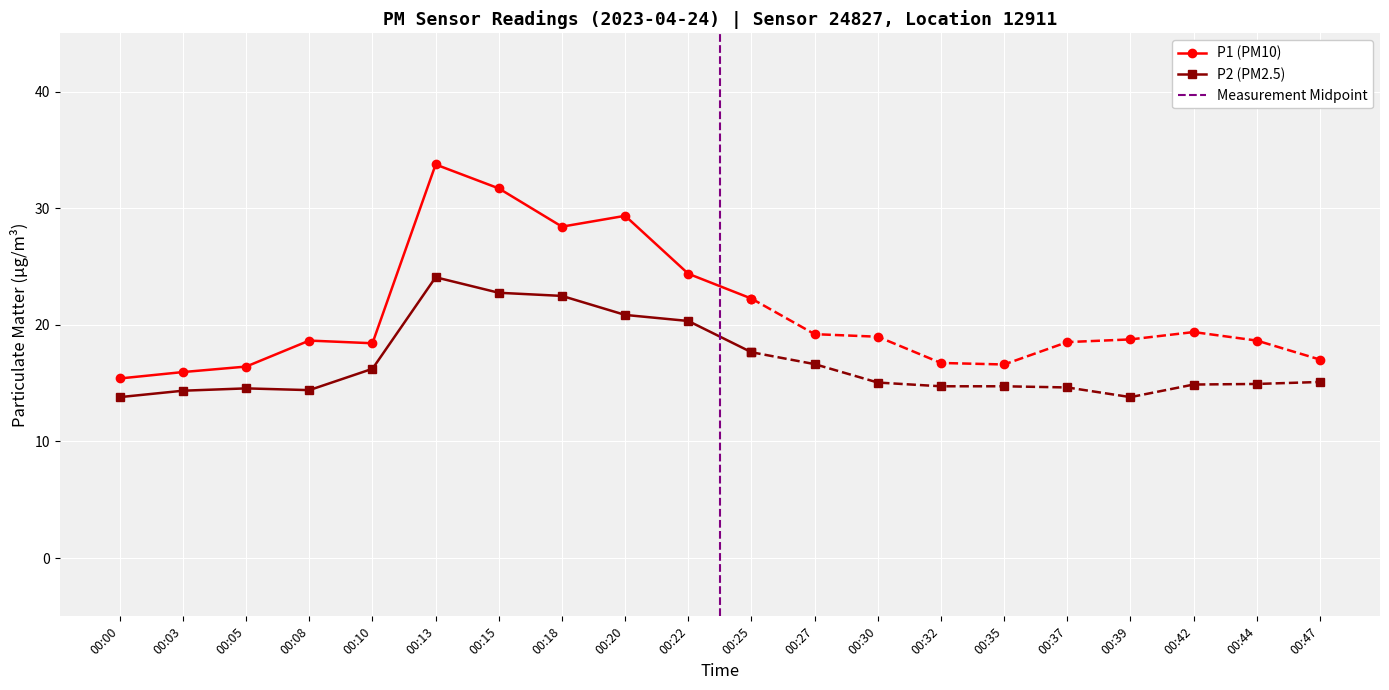

True or false: P1 has more than 2 points higher than both neighbors.

True